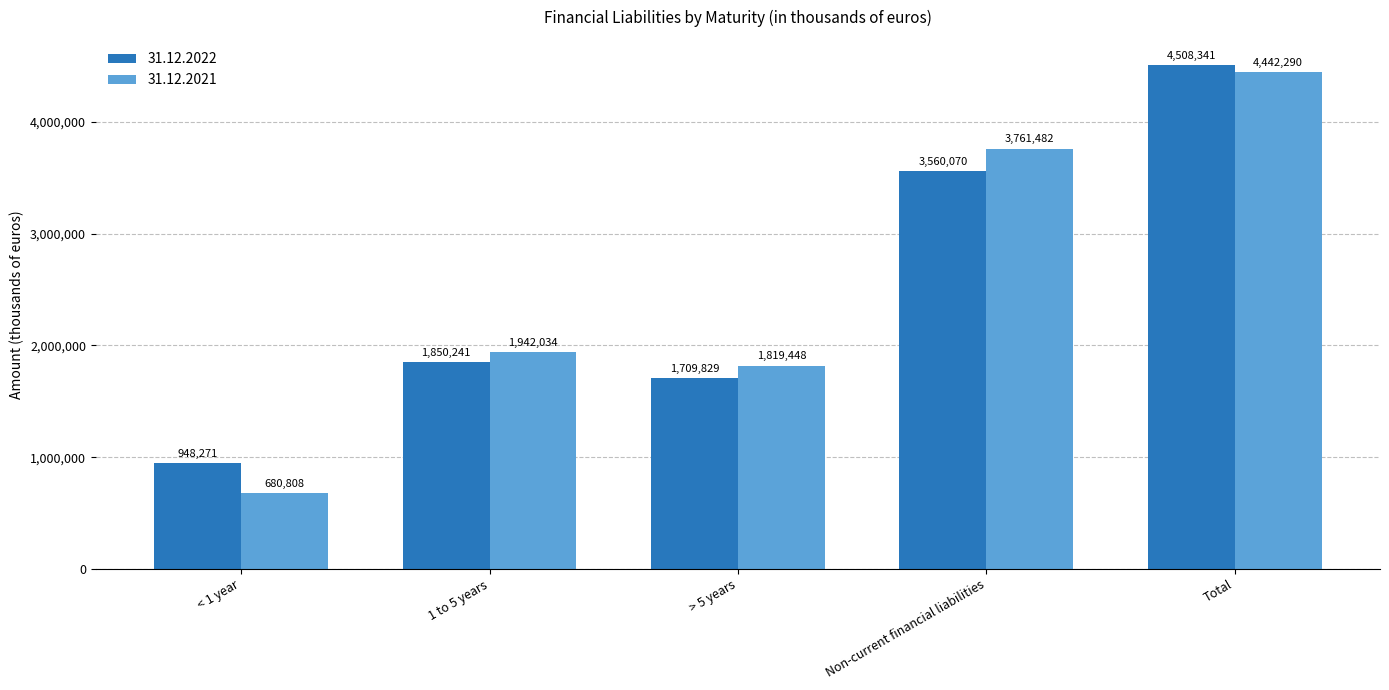

Reading left to right, extract all data points from this chart.

31.12.2022: < 1 year=948271	1 to 5 years=1850241	> 5 years=1709829	Non-current financial liabilities=3560070	Total=4508341
31.12.2021: < 1 year=680808	1 to 5 years=1942034	> 5 years=1819448	Non-current financial liabilities=3761482	Total=4442290